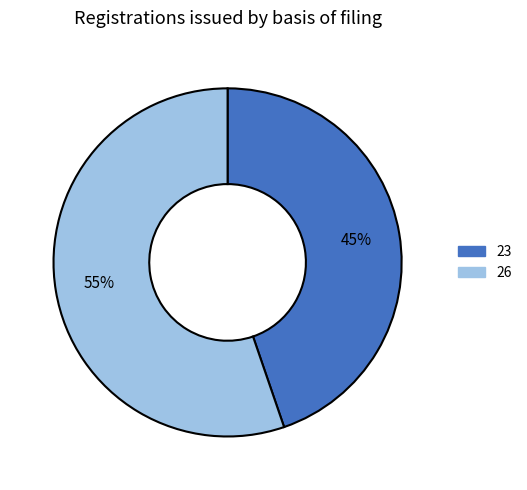

Count the number of slices in the pie.

2